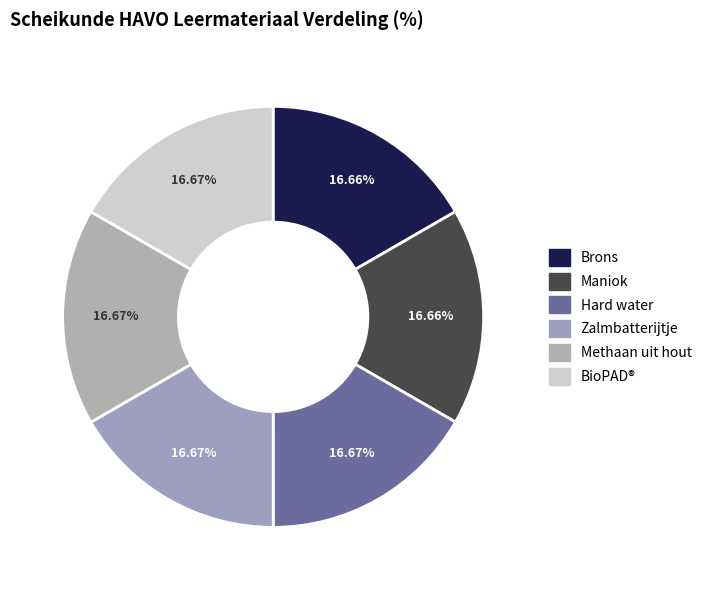

The Methaan uit hout slice represents 27% of the pie. True or false?

False